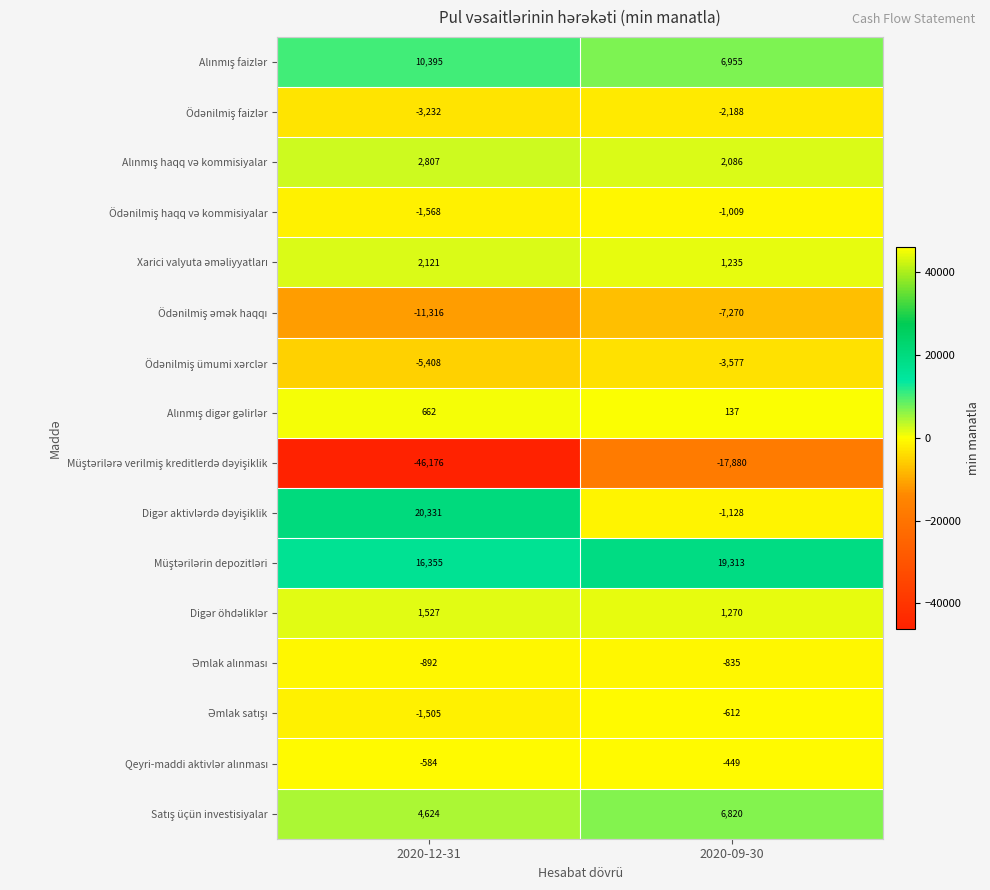

What is the difference between the highest and lowest values at 2020-12-31?

66507